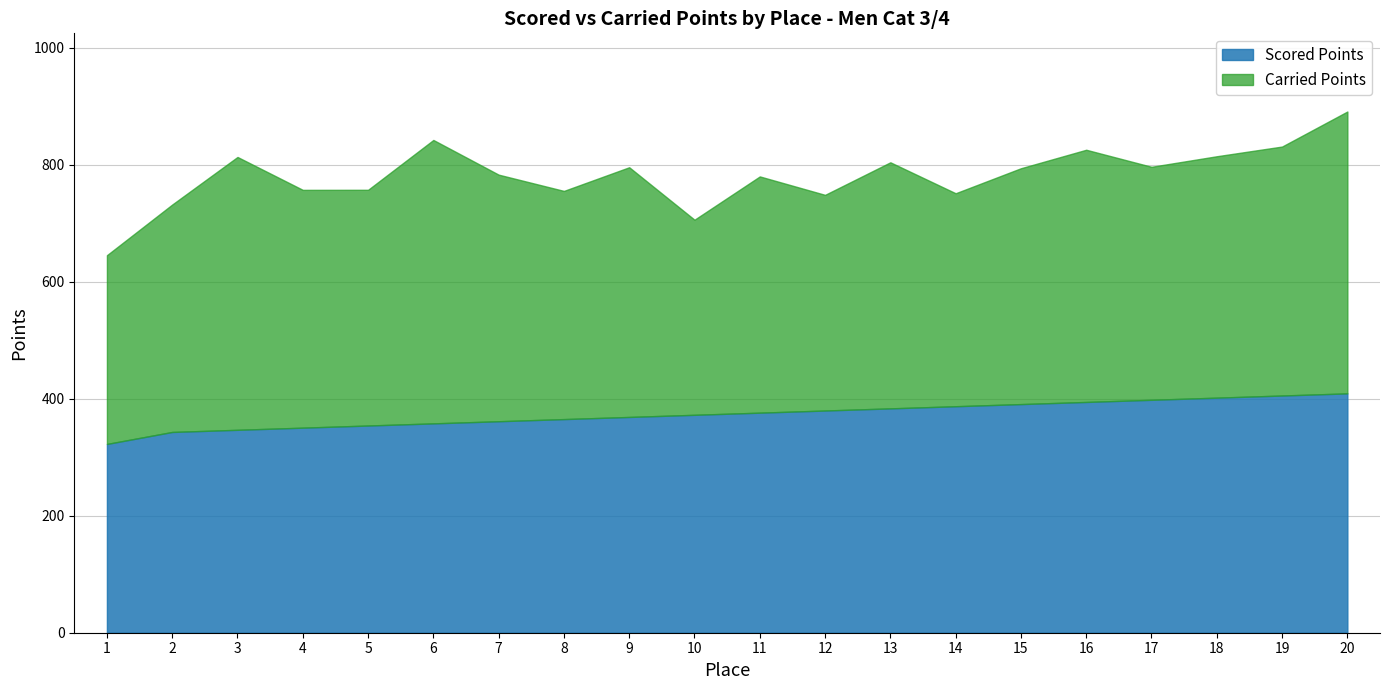

Reading left to right, list all the values displayed in this chart.

Scored Points: 1=322.7	2=343.2	3=346.9	4=350.5	5=354.2	6=357.9	7=361.5	8=365.2	9=368.9	10=372.5	11=376.2	12=379.9	13=383.5	14=387.2	15=390.9	16=394.5	17=398.2	18=401.8	19=405.5	20=409.2
Carried Points: 1=322.7	2=388.8	3=466.5	4=406.6	5=403.0	6=484.6	7=421.6	8=390.1	9=426.9	10=333.6	11=403.9	12=368.7	13=420.7	14=364.1	15=403.2	16=431.2	17=398.4	18=412.7	19=425.6	20=481.9
Place: 1=1.0	2=2.0	3=3.0	4=4.0	5=5.0	6=6.0	7=7.0	8=8.0	9=9.0	10=10.0	11=11.0	12=12.0	13=13.0	14=14.0	15=15.0	16=16.0	17=17.0	18=18.0	19=19.0	20=20.0